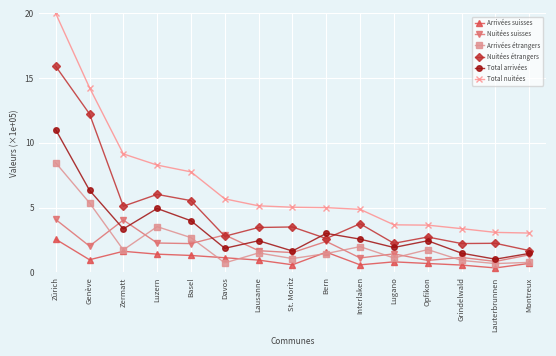

Which label corresponds to the largest value in the chart?

Zürich